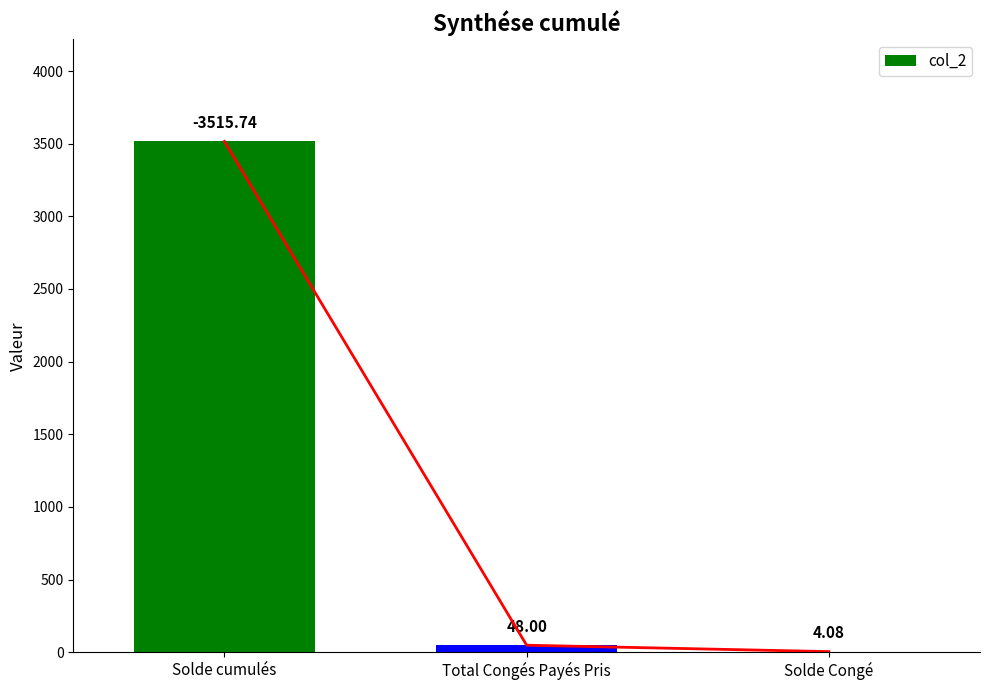

What is the difference between the second highest and minimum values?

43.9